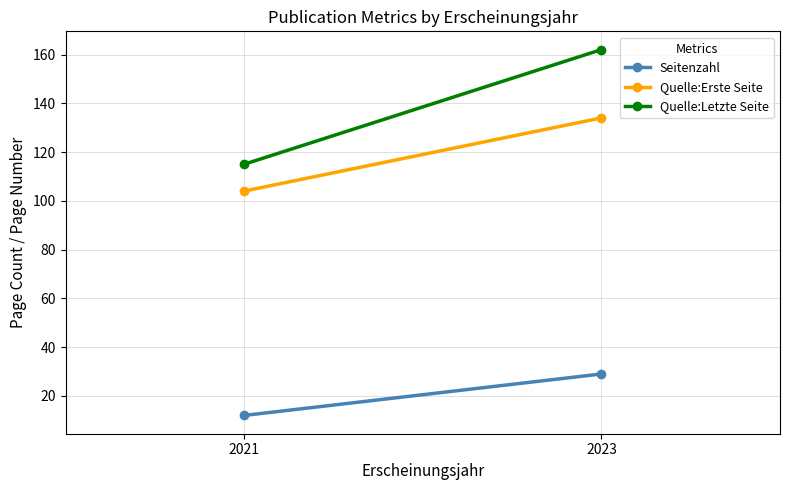

How many lines are shown in the chart?

3